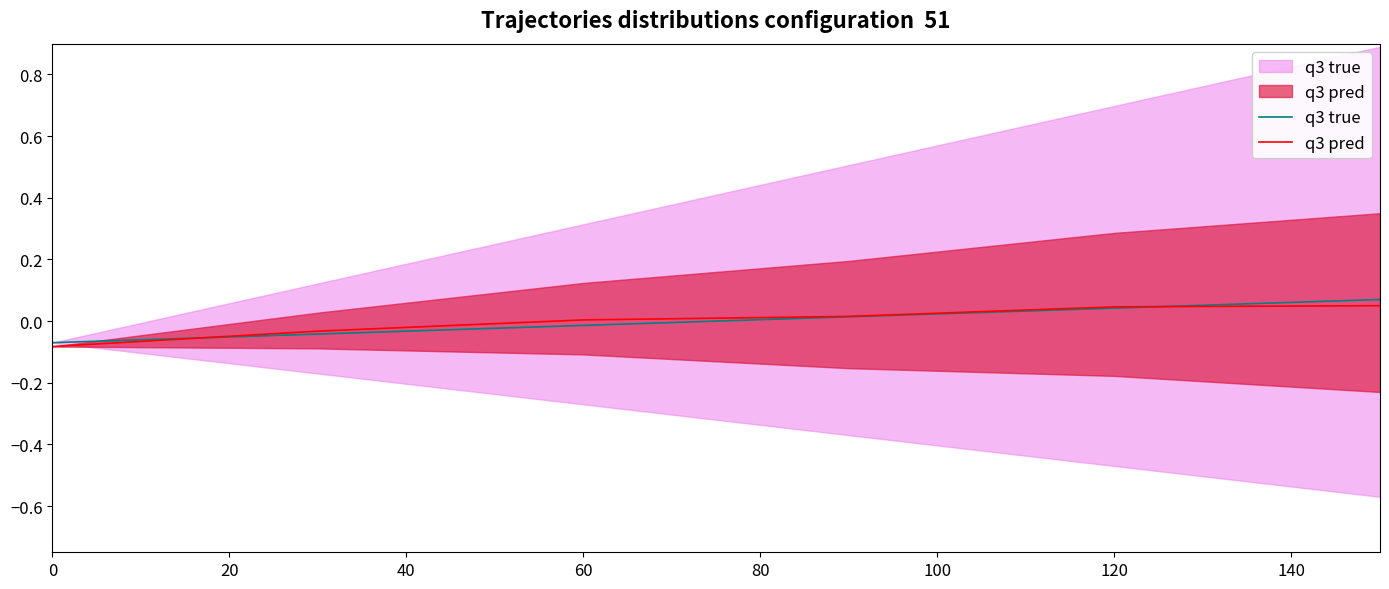

The value of q3 true at 60 is 0.0. True or false?

True